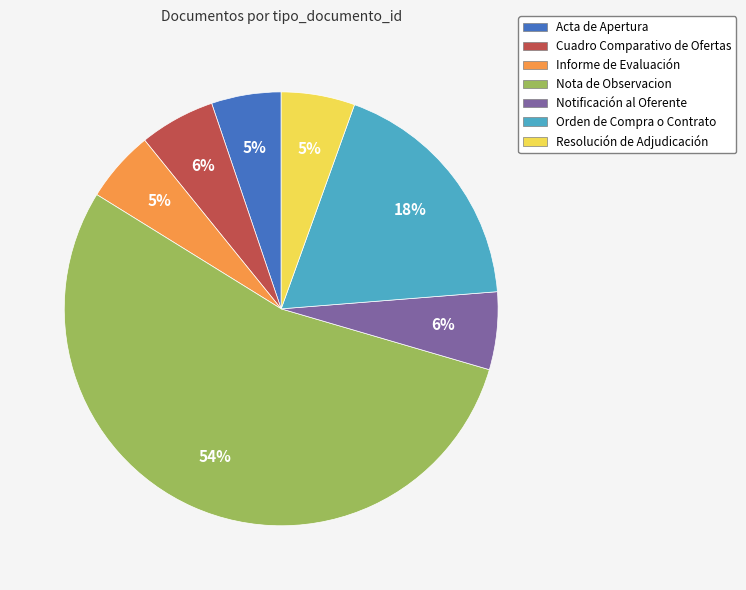

To the nearest percent, what is the difference between the Nota de Observacion and Orden de Compra o Contrato slice percentages?

36%